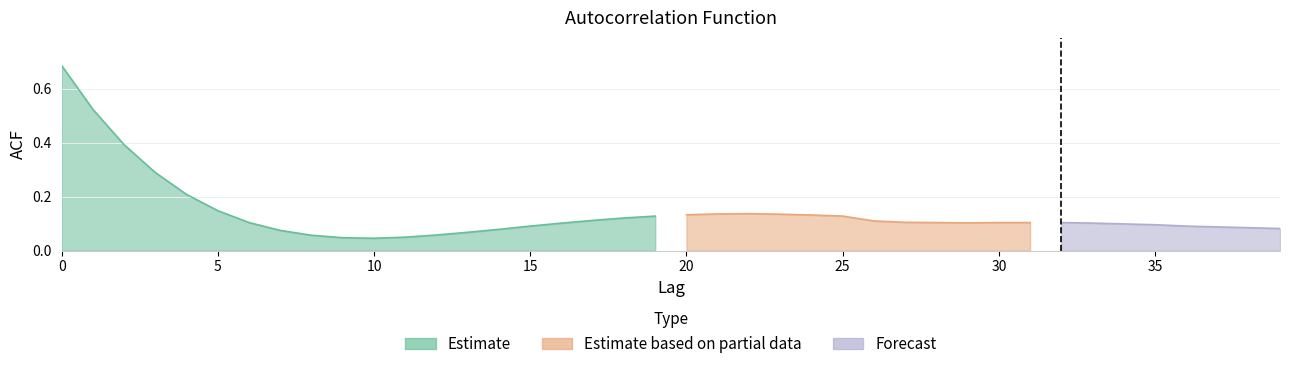

Is it true that the value at 32 is 0.1?

True